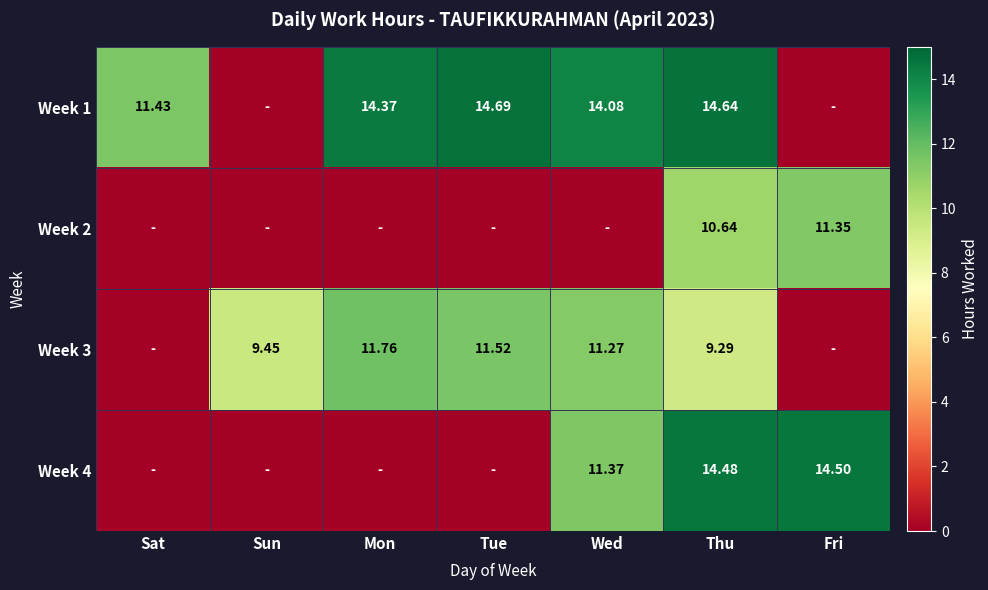

What is the total value across all series at Sun?

9.4